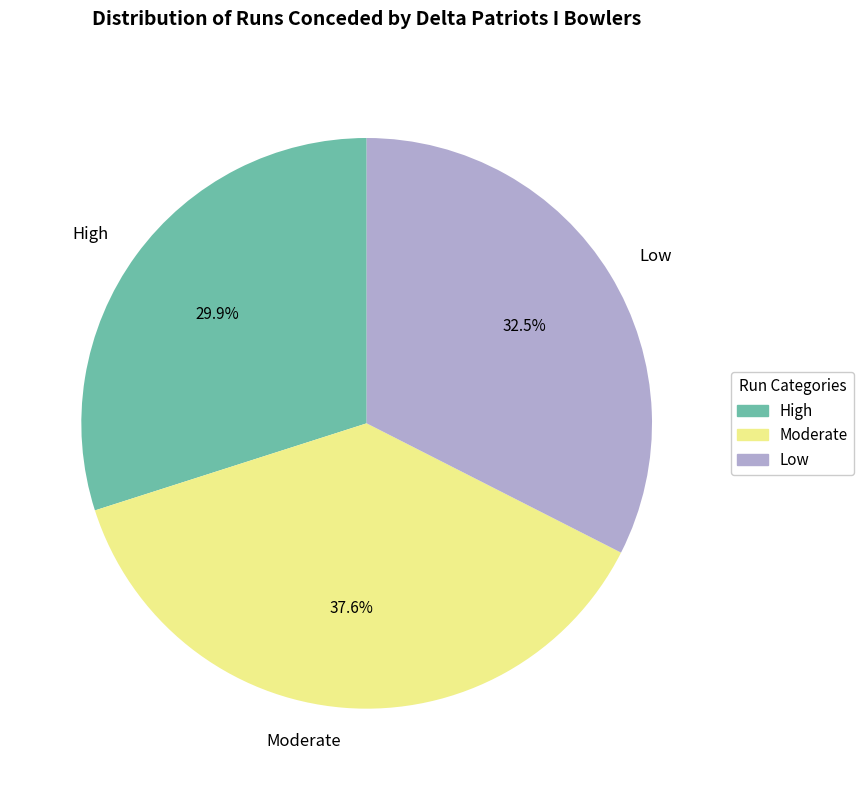

Between Low and High, which is larger?

Low